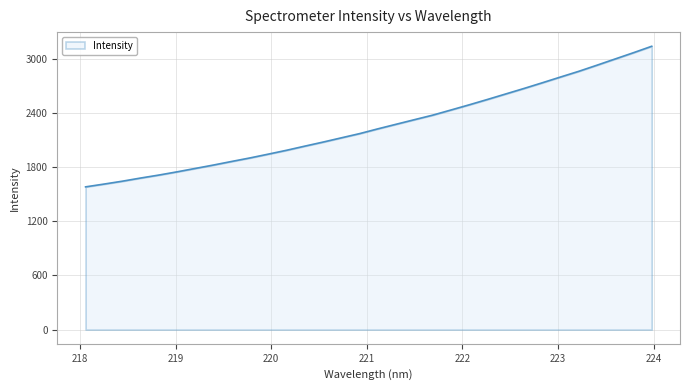

What is the difference between the maximum and minimum values?

1558.1